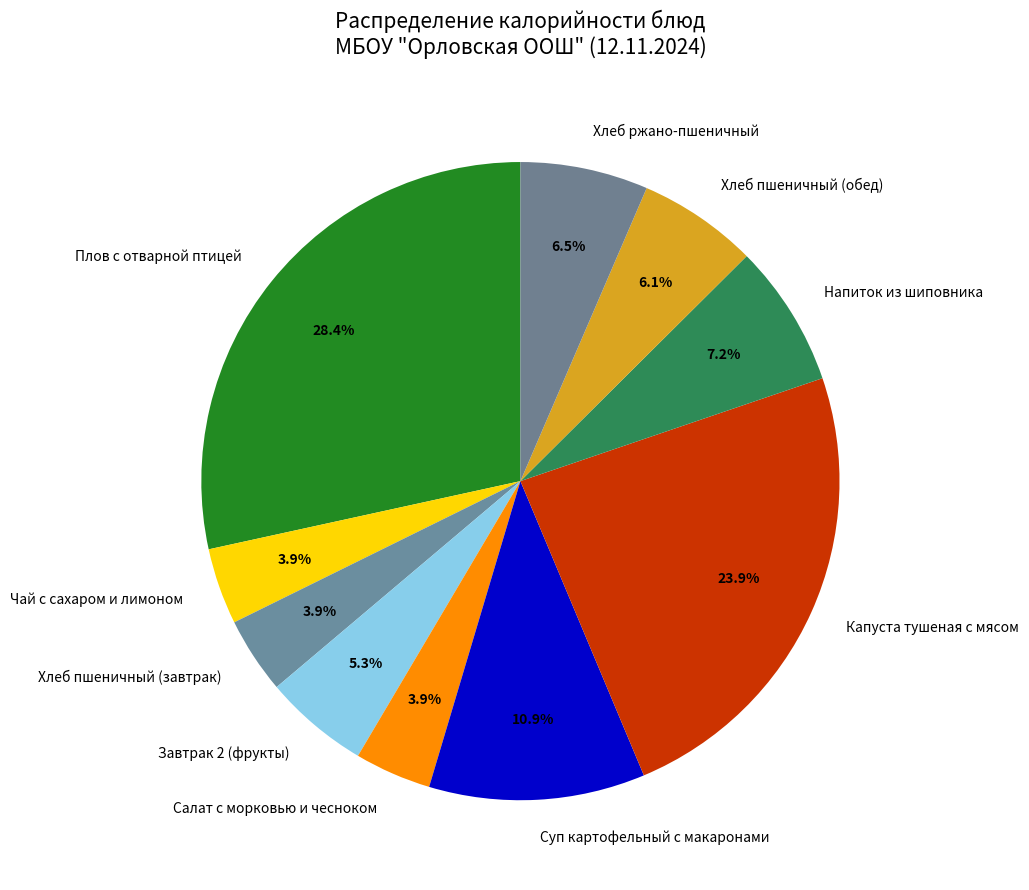

What is the total percentage of Завтрак 2 (фрукты) and Хлеб ржано-пшеничный?

11.8%